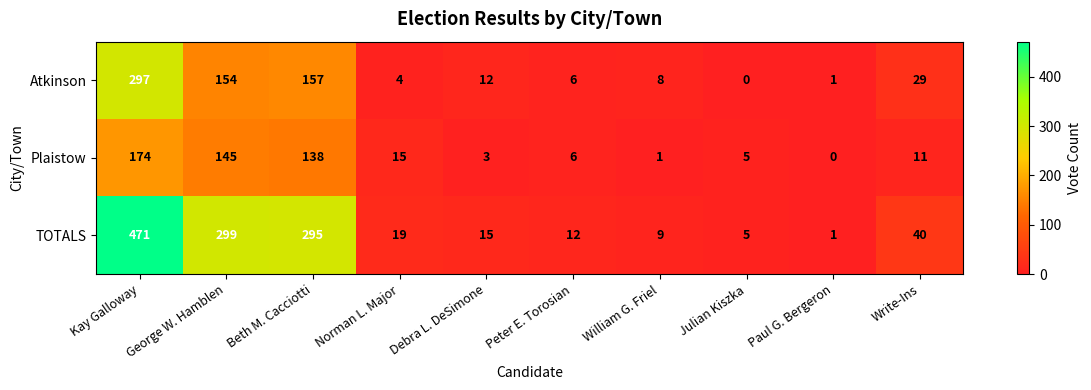

What is the difference between the TOTALS values at Paul G. Bergeron and Peter E. Torosian?

11